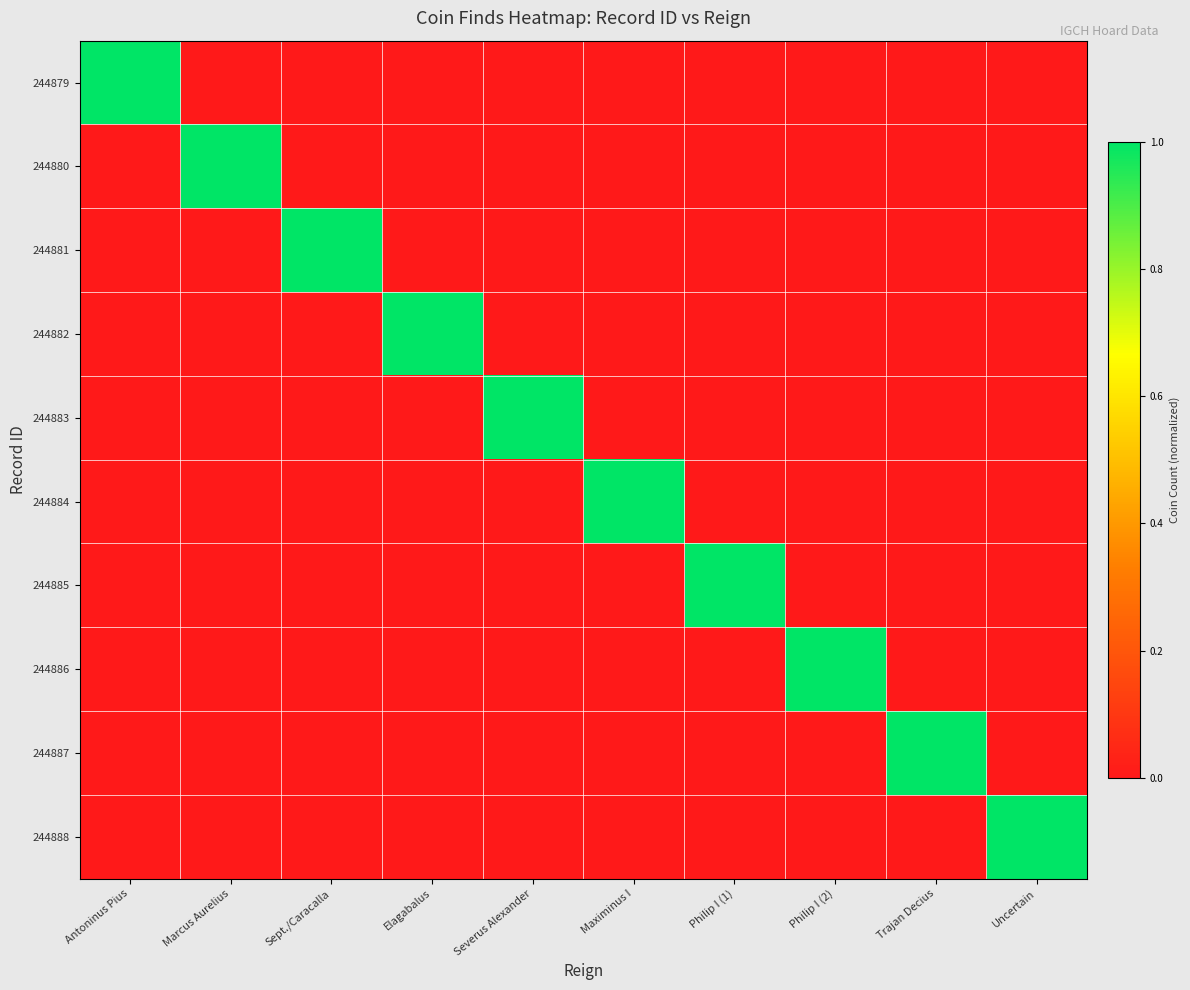

Which has a higher value, Sept./Caracalla or Marcus Aurelius?

Sept./Caracalla